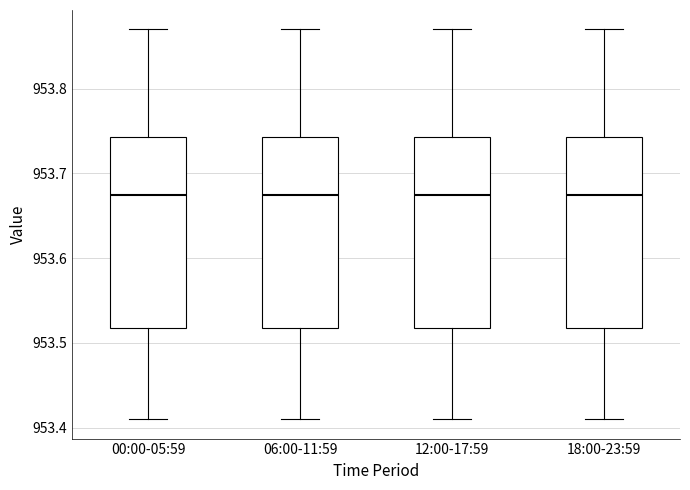

Where is the lower edge of the box for 18:00-23:59 on the y-axis? The values are not printed on the chart, so give them approximately, as read against the axis.

953.52